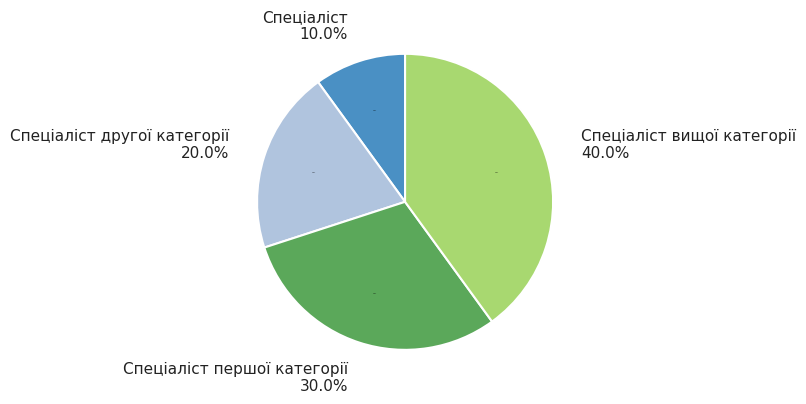

To the nearest percent, what is the combined percentage of Спеціаліст другої категорії and Спеціаліст вищої категорії?

60%